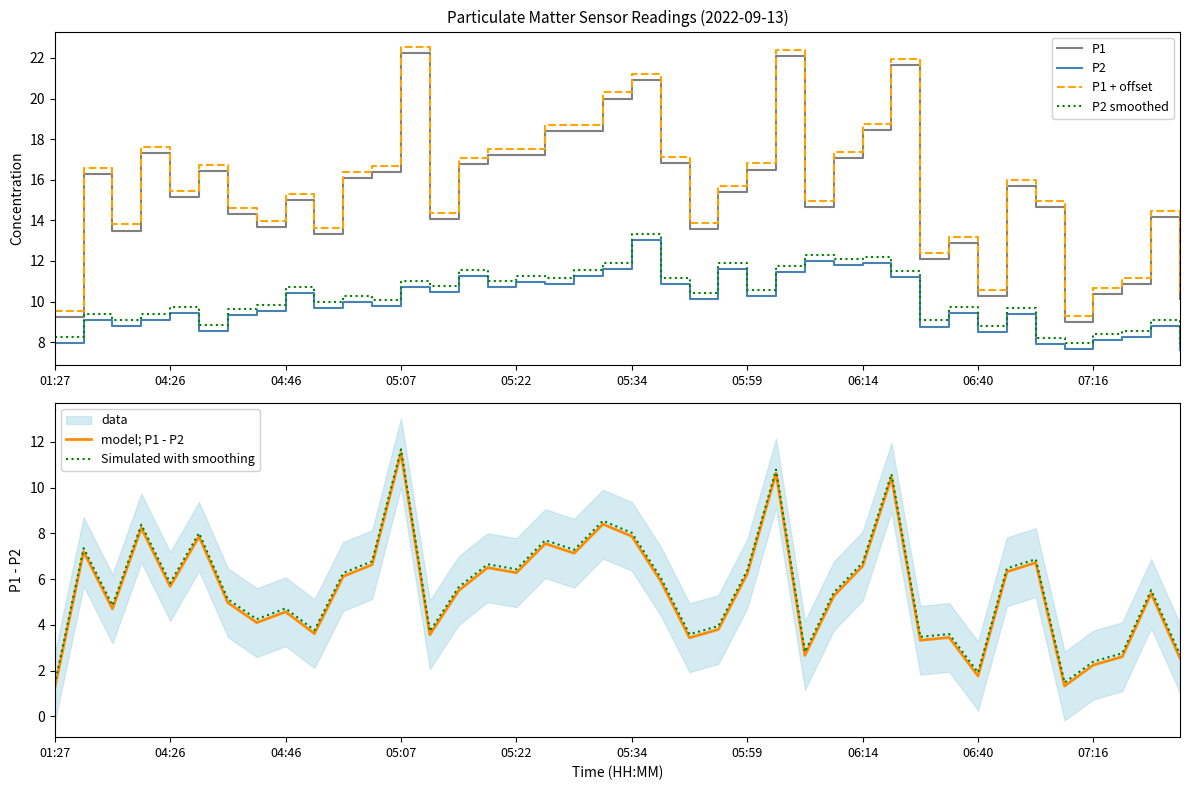

True or false: Simulated with smoothing has a value of 11.5 at 05:22.

False